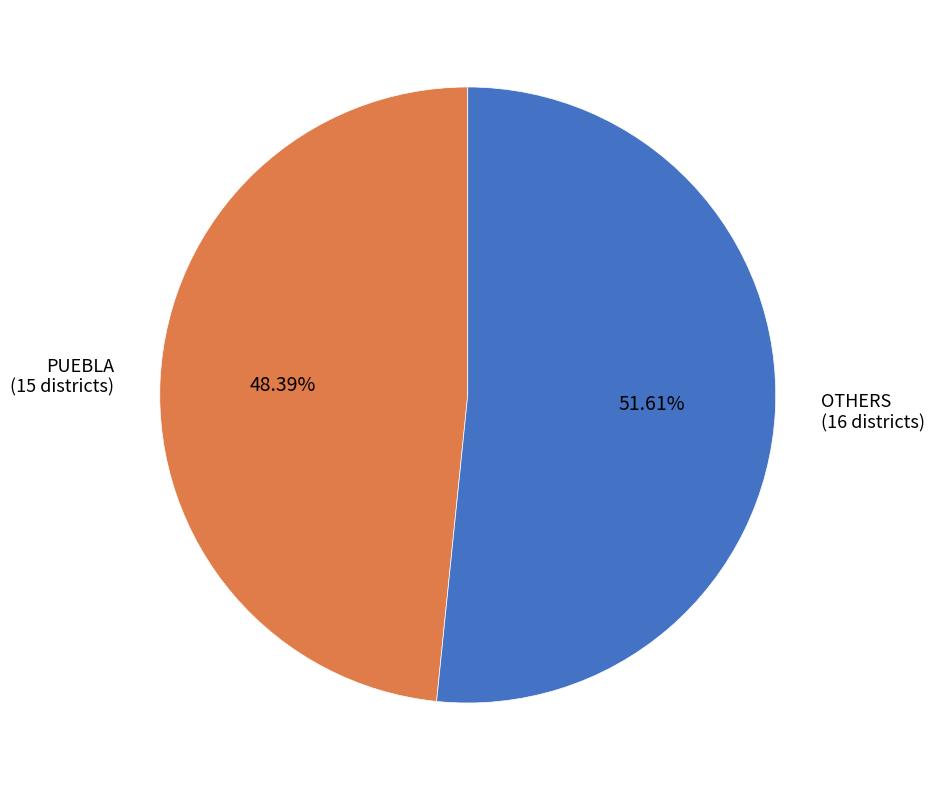

Rank the categories by value from highest to lowest.

OTHERS (16 districts), PUEBLA (15 districts)